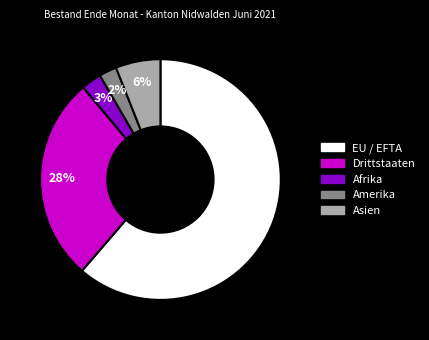

True or false: Drittstaaten accounts for 17% of the total.

False